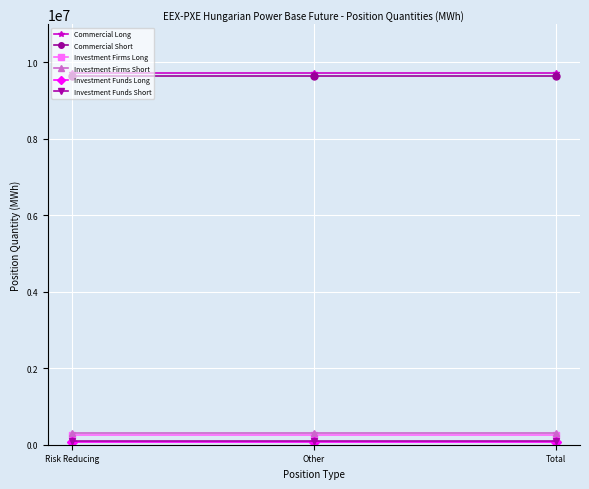

What is the minimum value for Commercial Long?

9724905